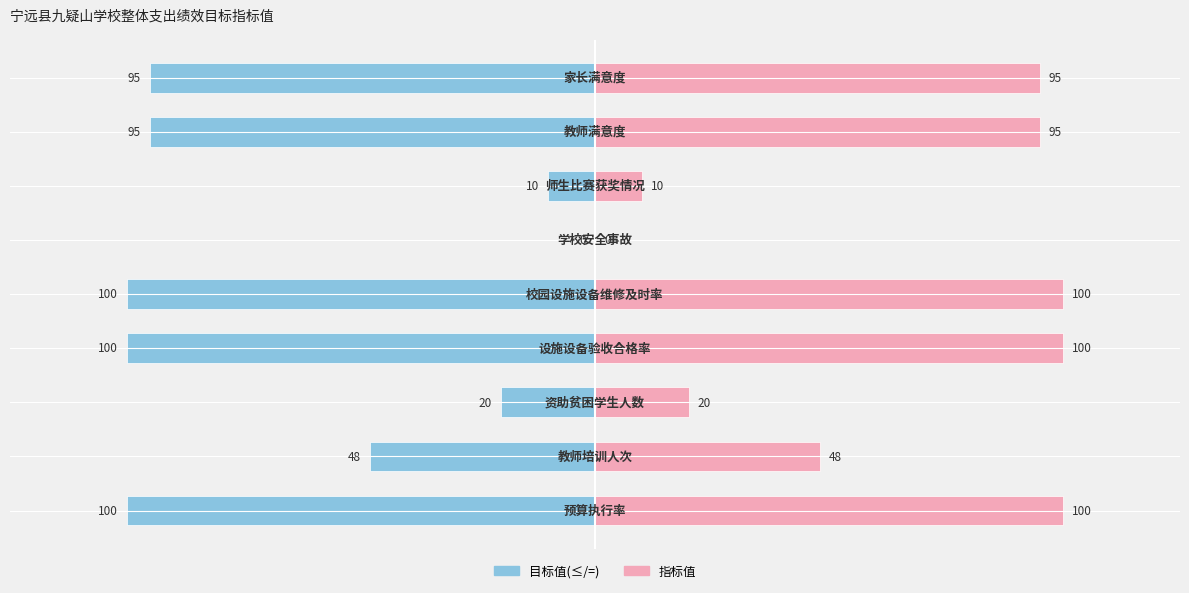

Is it true that Female equals 159 at 7?

False